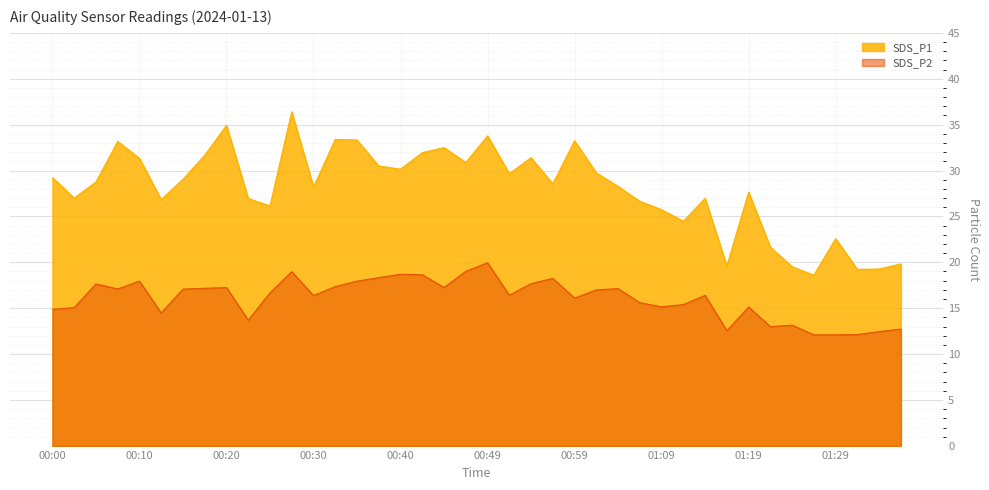

List the series in order of their peak value, lowest first.

SDS_P2, SDS_P1